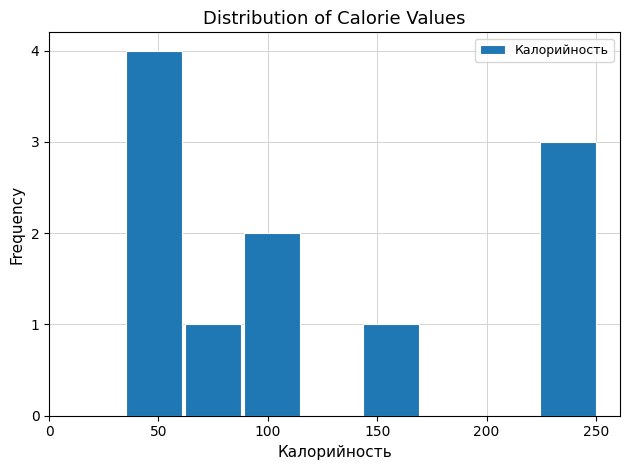

Reading left to right, list every bar in this chart as the range it spans on the x-axis followed by its height. Neither the bar edges nor the heights are printed on the chart, so give them approximately, as read against the axes.

35 to 60: 4
60 to 90: 1
90 to 115: 2
115 to 145: 0
145 to 170: 1
170 to 195: 0
195 to 225: 0
225 to 250: 3